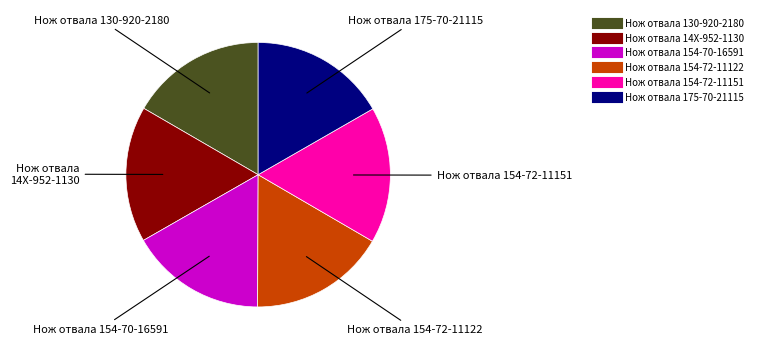

Is it true that Нож отвала 154-72-11151 is 11% of the pie?

False